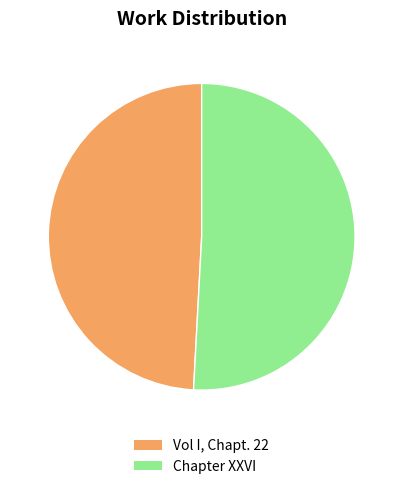

Which category accounts for the majority?

Chapter XXVI